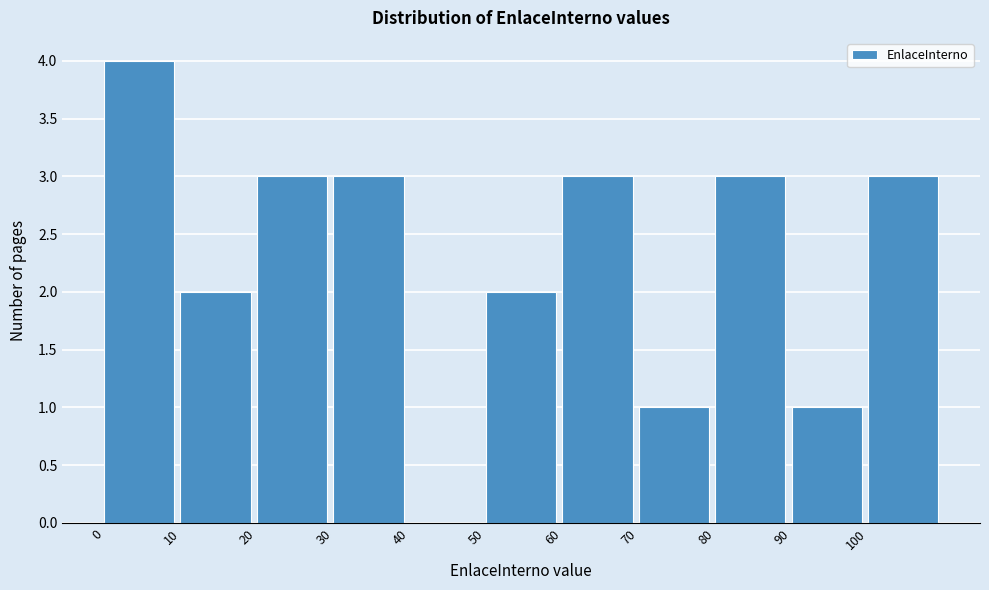

Over which range of the x-axis is the bar tallest?

0 to 10